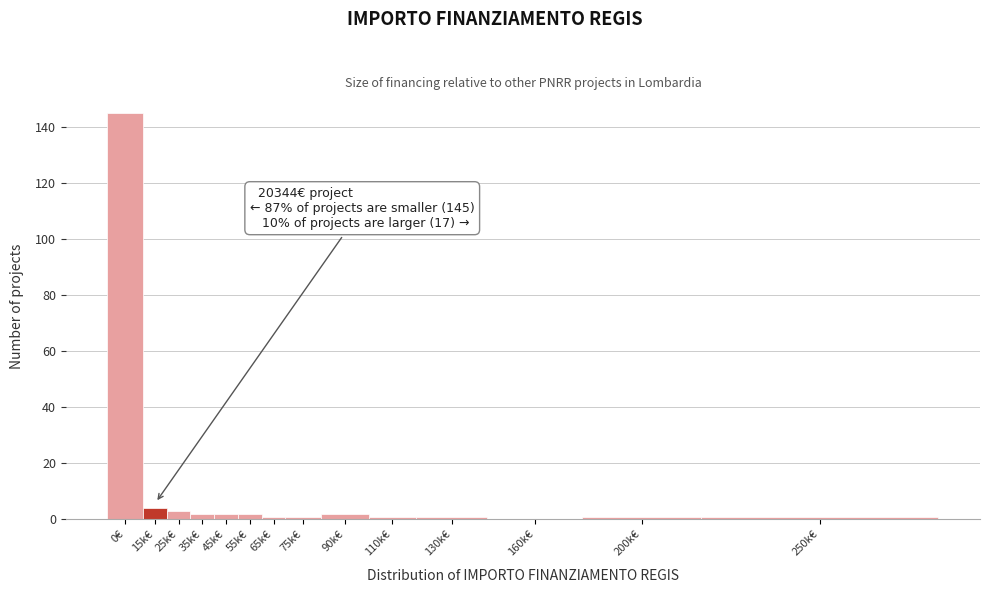

Reading right to left, what are all the values shown in this chart?

250k€=1	200k€=1	160k€=0	130k€=1	110k€=1	90k€=2	75k€=1	65k€=1	55k€=2	45k€=2	35k€=2	25k€=3	15k€=4	0€=145